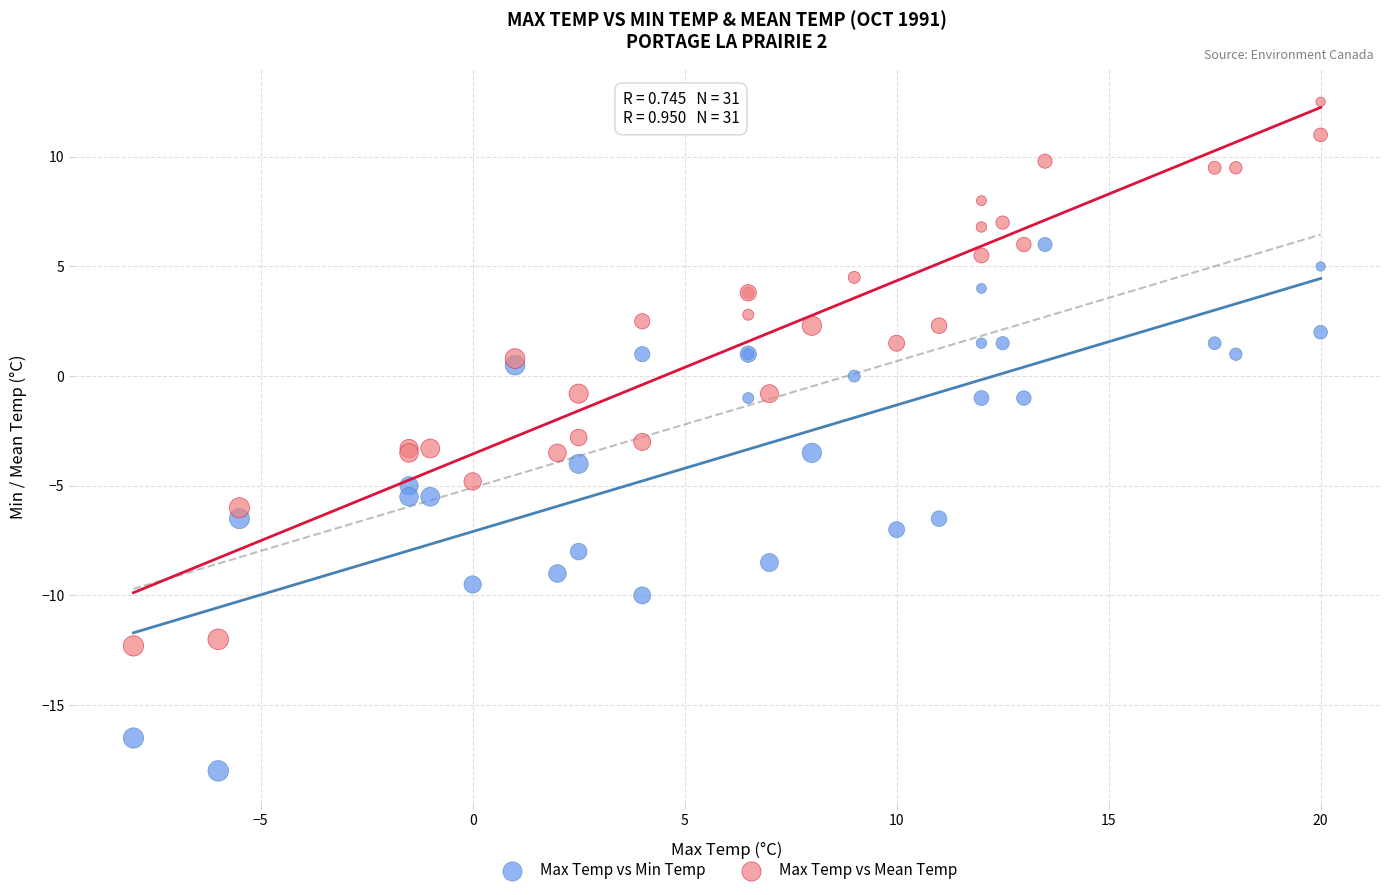

Which series reaches the maximum Y coordinate?

Max Temp vs Mean Temp